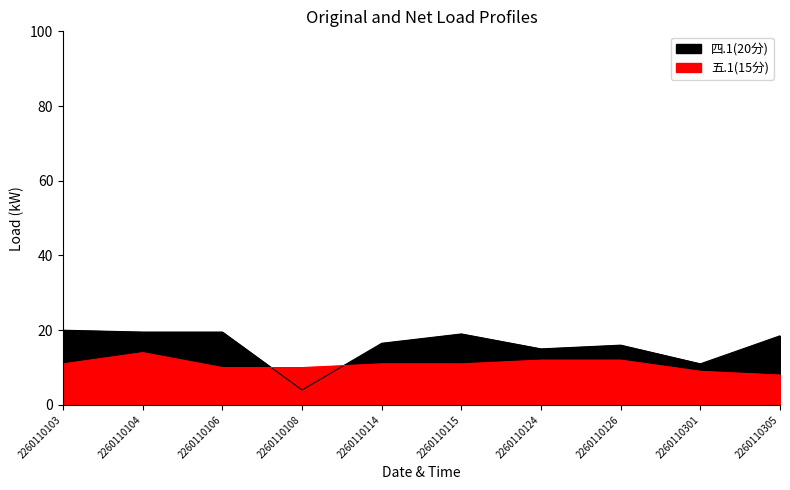

At which category is the sum across all series the highest?

2260110104